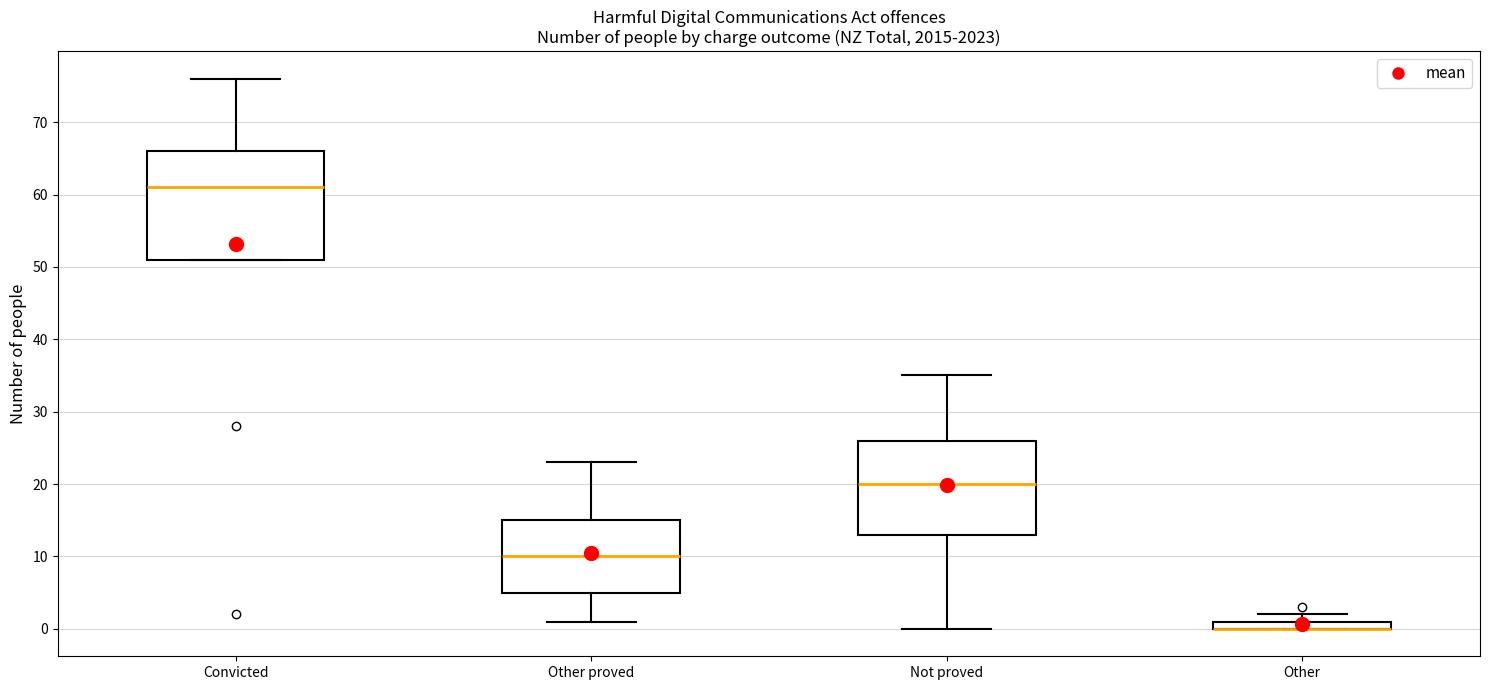

Which box is the tallest, from its lower edge to its upper edge?

Convicted